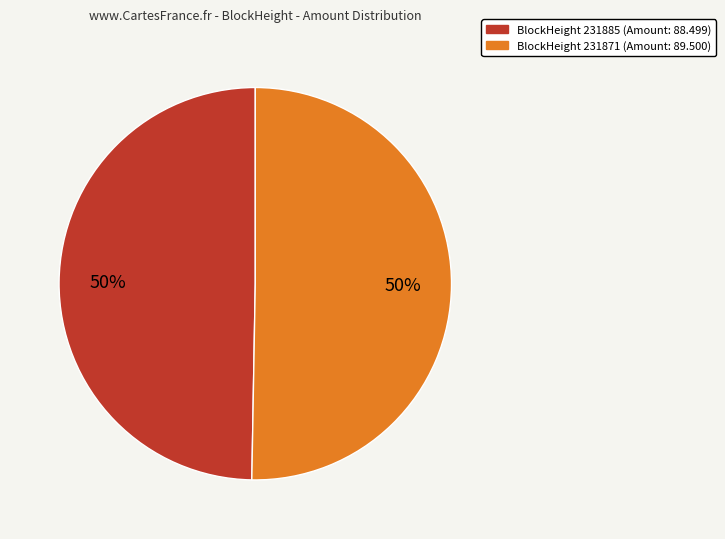

To the nearest percent, what is the average slice percentage?

50%